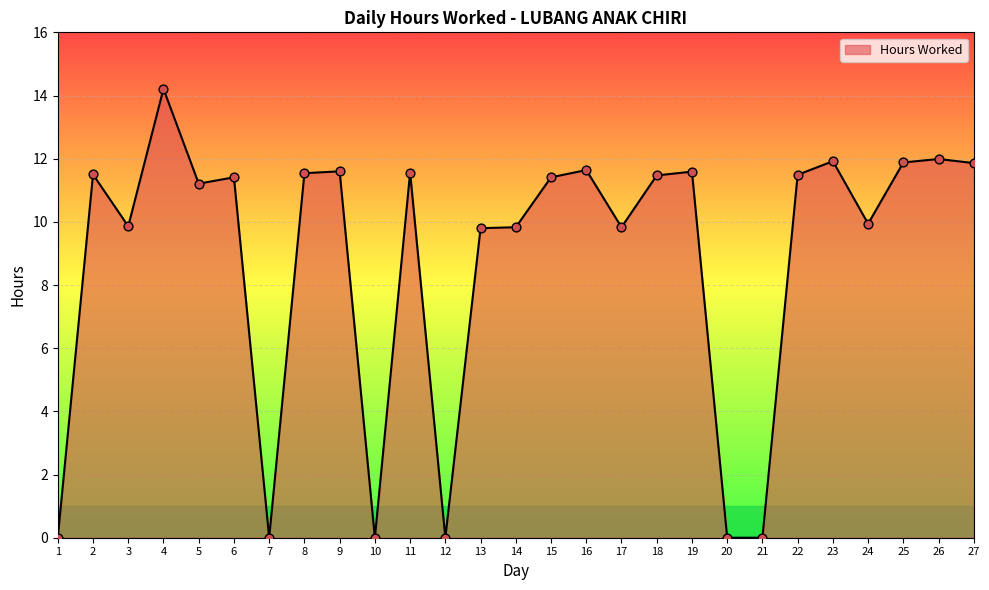

Between 10 and 6, which is larger?

6